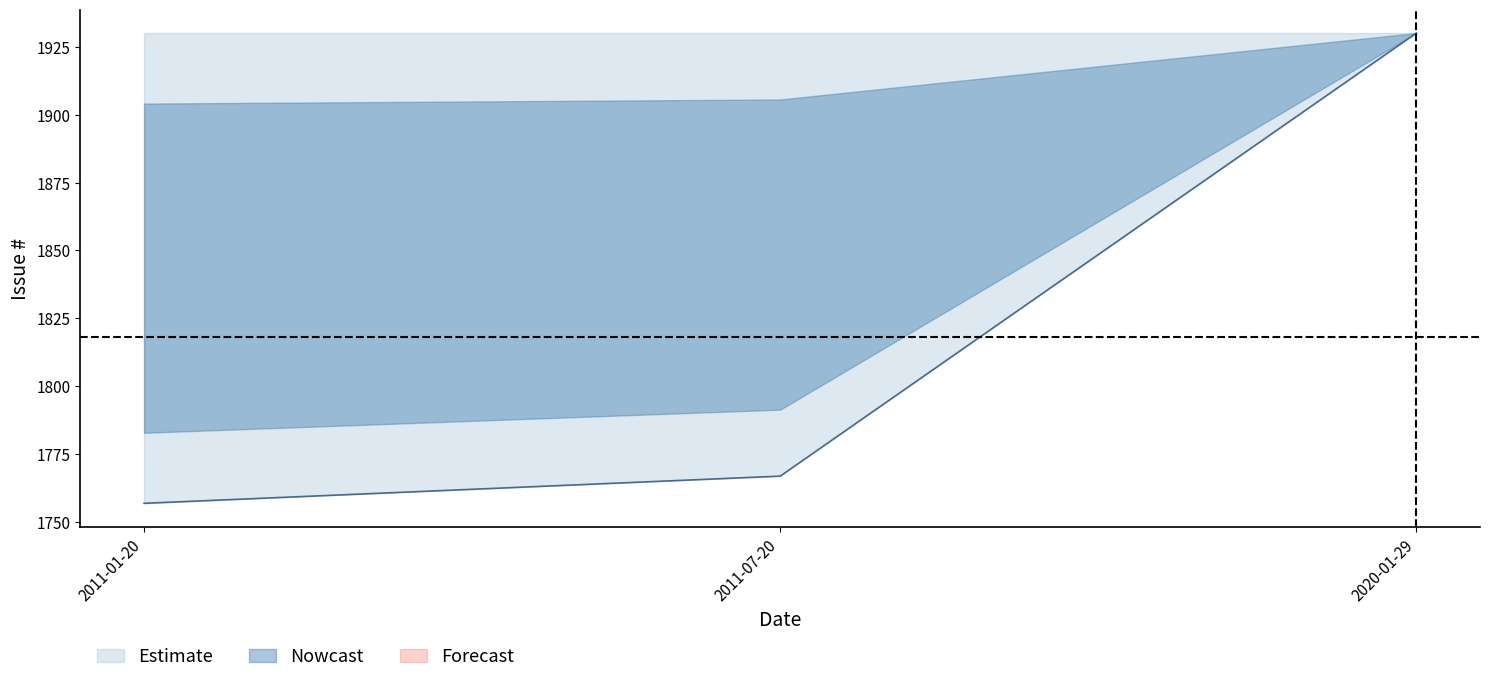

Rank the categories by value from lowest to highest.

2011-01-20, 2011-07-20, 2020-01-29